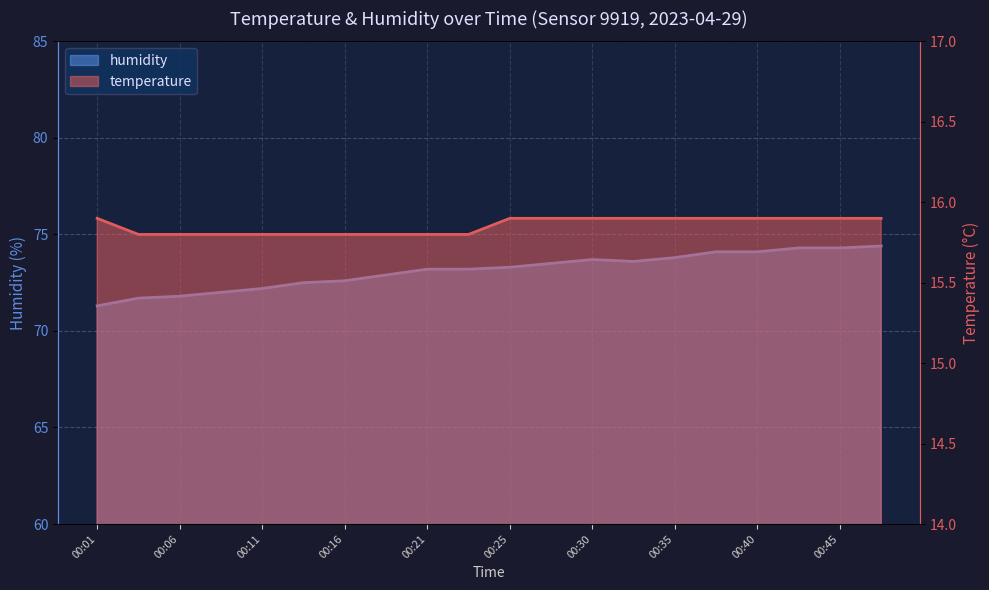

How many data points in humidity are above 73?

12